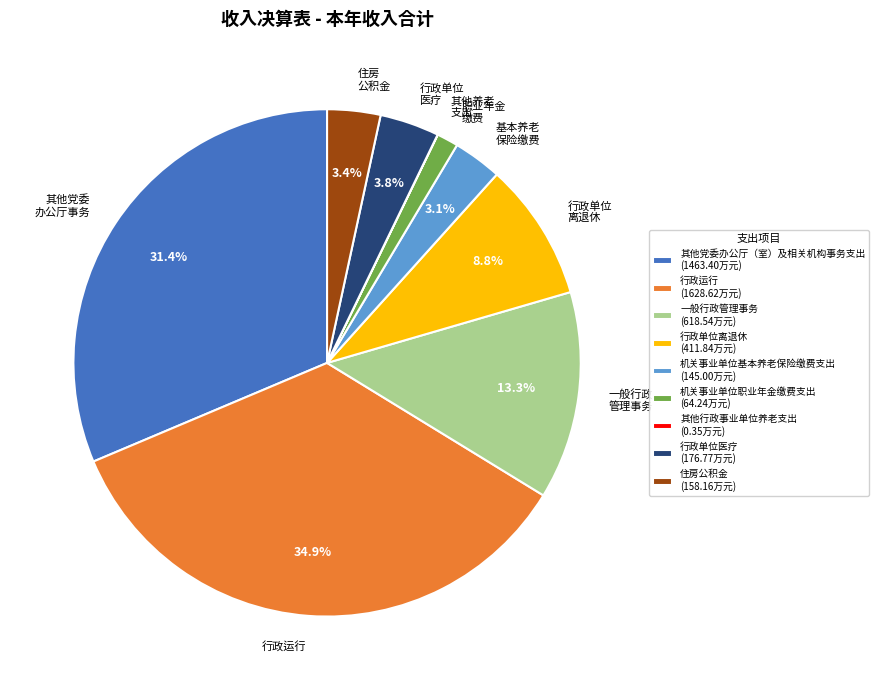

Is it true that 行政运行 is 35% of the pie?

True